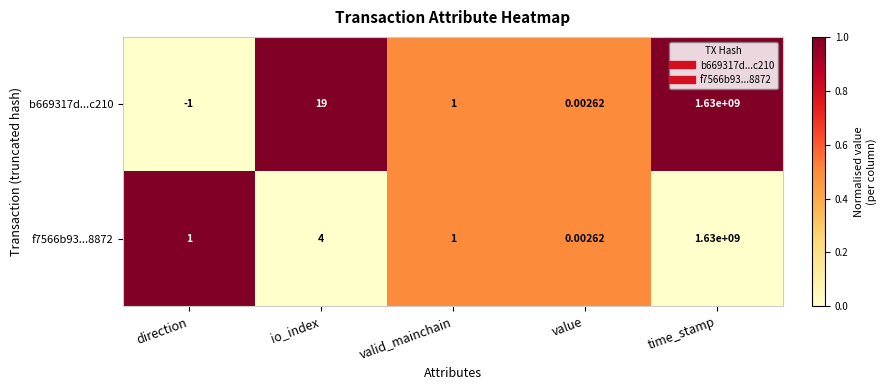

At how many categories does at least one series exceed 0?

5